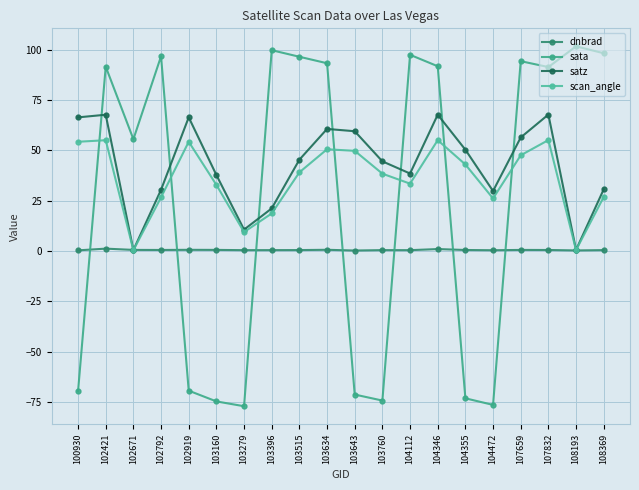

Is this an area chart (filled region under the line)?

No